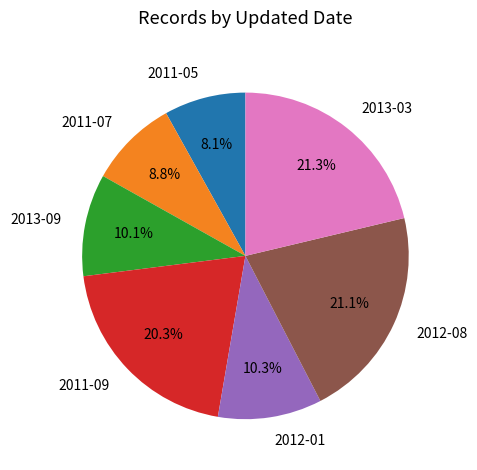

To the nearest percent, what is the average slice percentage?

14%